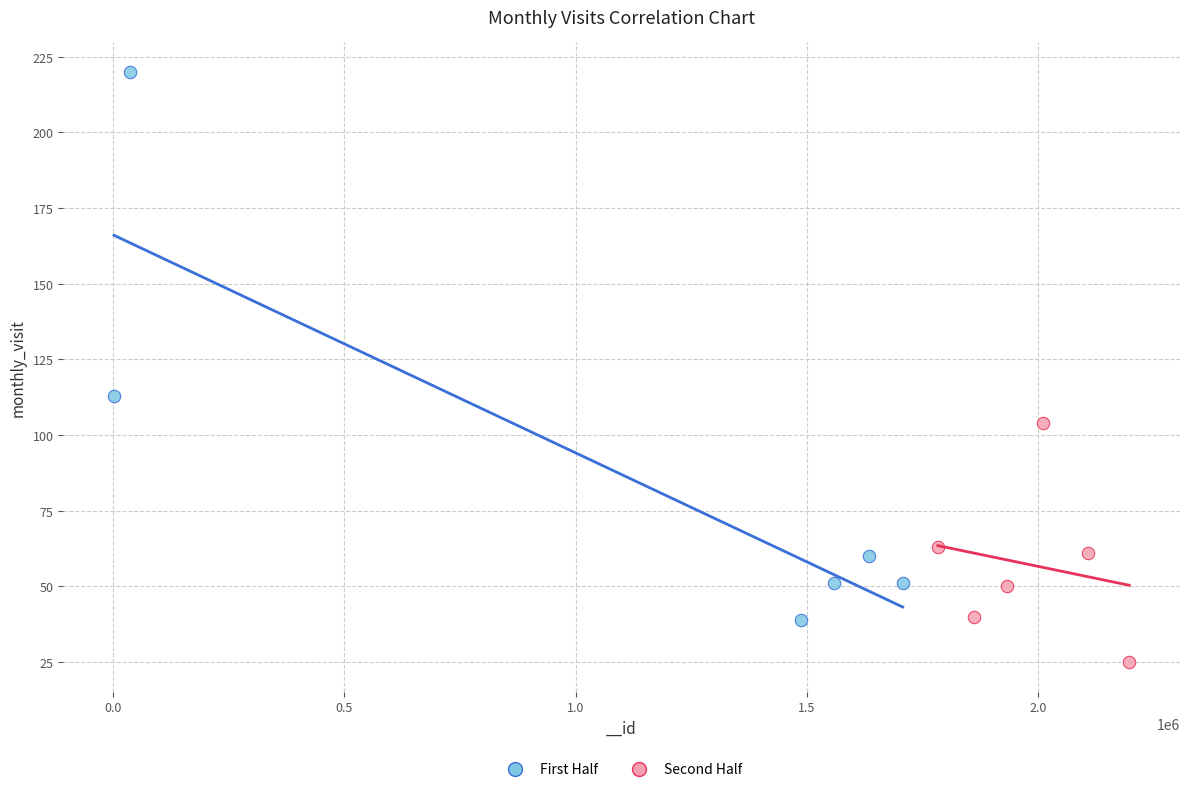

Which series has the widest spread of Y values?

First Half